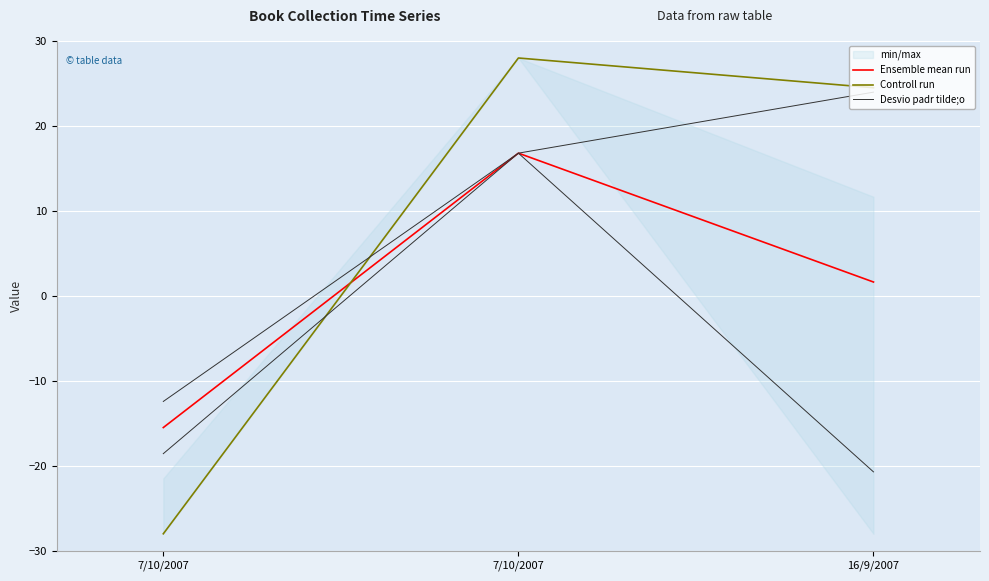

At which category does the chart reach its minimum across all series?

7/10/2007